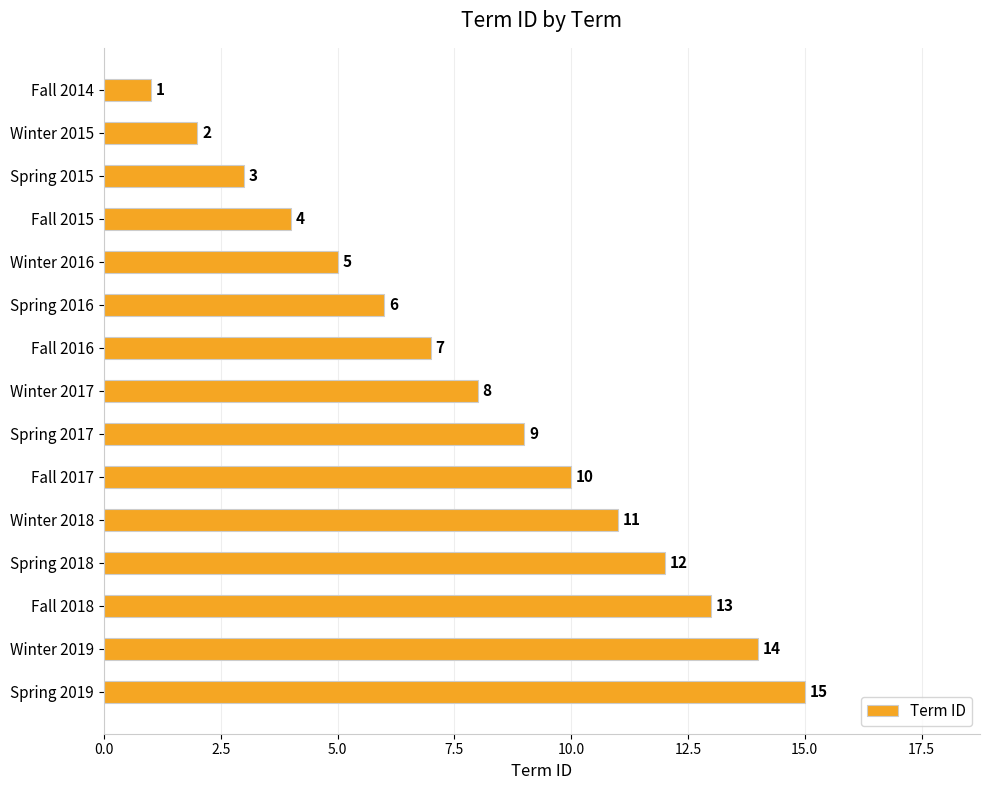

What is the difference between the maximum and minimum values?

14